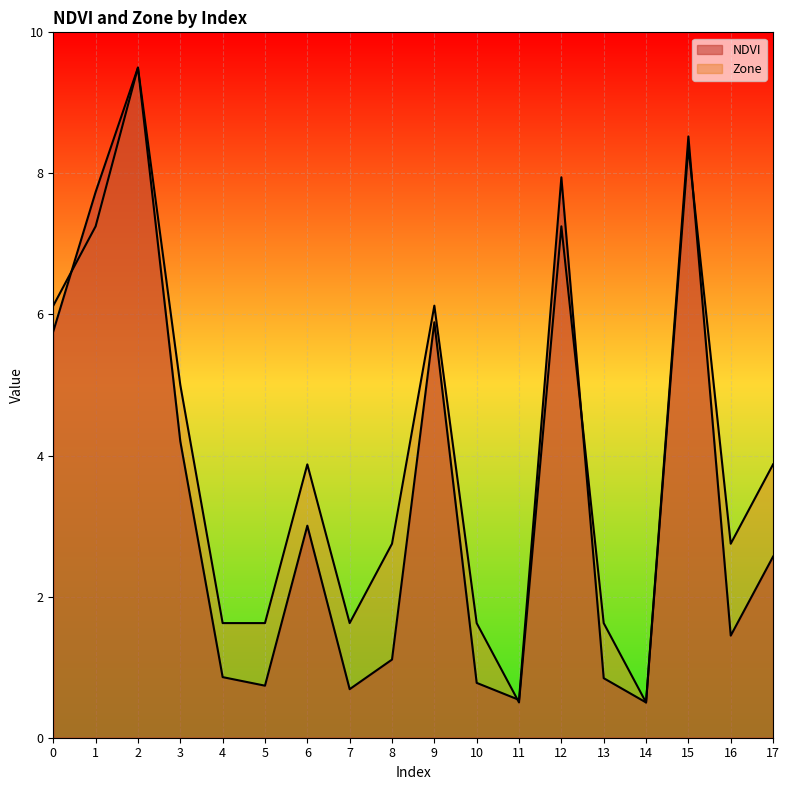

Reading right to left, list all the values displayed in this chart.

NDVI: 17=2.6	16=1.4	15=8.5	14=0.5	13=0.8	12=7.9	11=0.5	10=0.8	9=5.9	8=1.1	7=0.7	6=3.0	5=0.7	4=0.9	3=4.2	2=9.5	1=7.7	0=5.8
Zone: 17=3.9	16=2.7	15=8.4	14=0.5	13=1.6	12=7.2	11=0.5	10=1.6	9=6.1	8=2.7	7=1.6	6=3.9	5=1.6	4=1.6	3=5.0	2=9.5	1=7.2	0=6.1